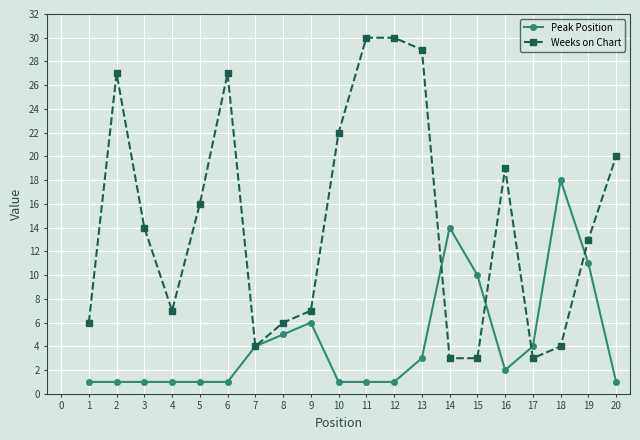

True or false: Weeks on Chart and Peak Position cross at least once.

True